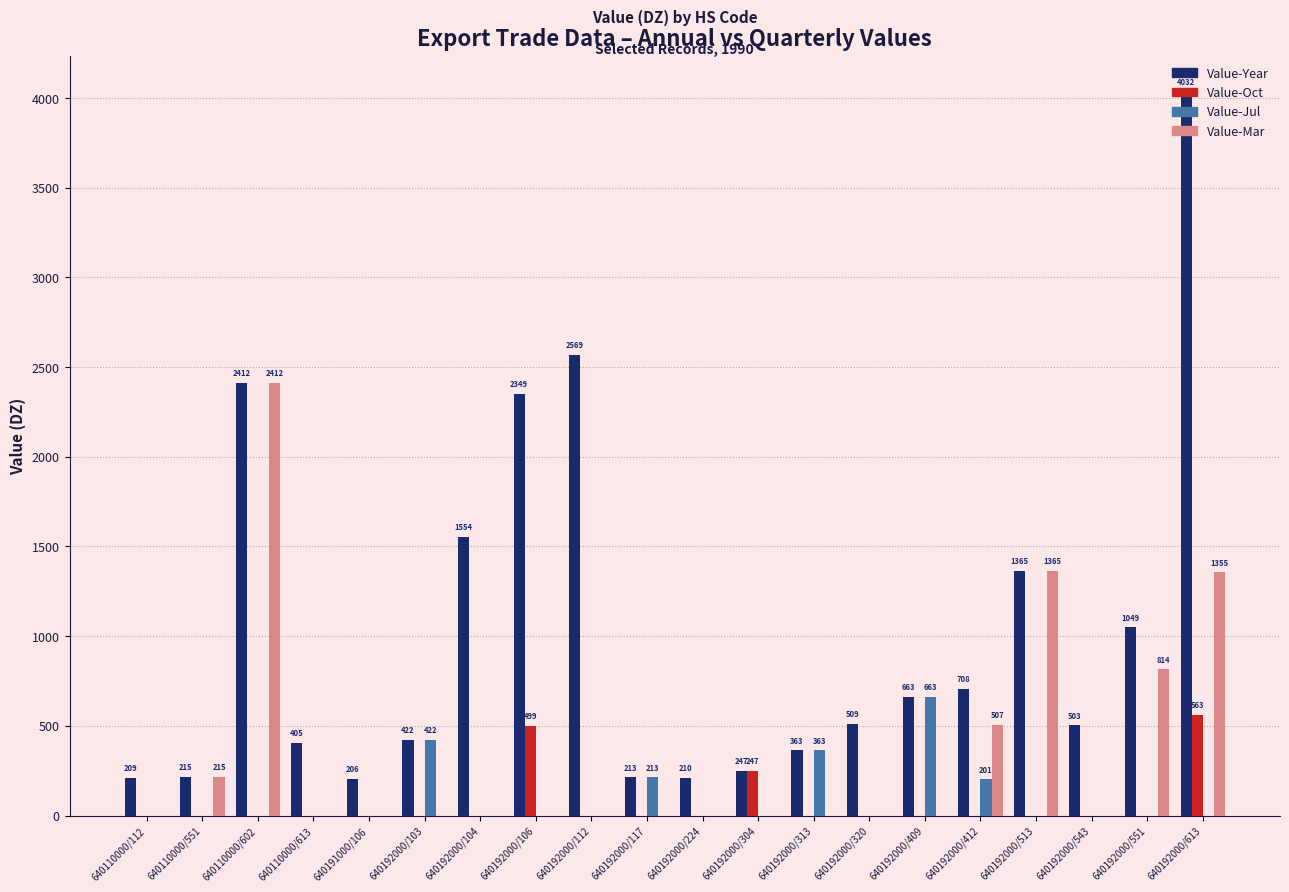

What value does the Value-Year series have at 640110000/602, to the nearest 10?

2410